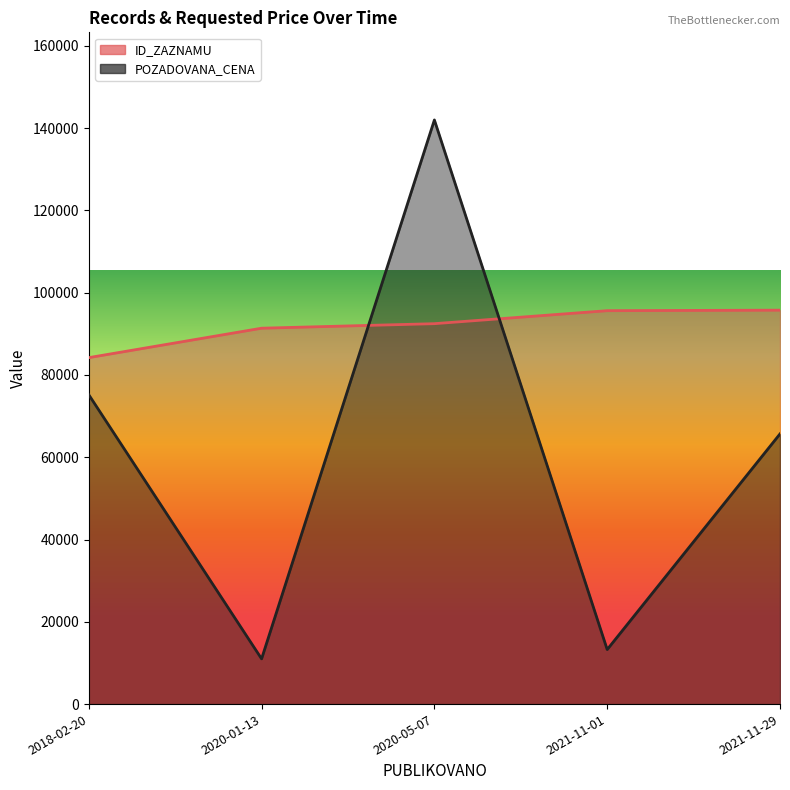

The value of POZADOVANA_CENA at 2020-05-07 is 216514. True or false?

False